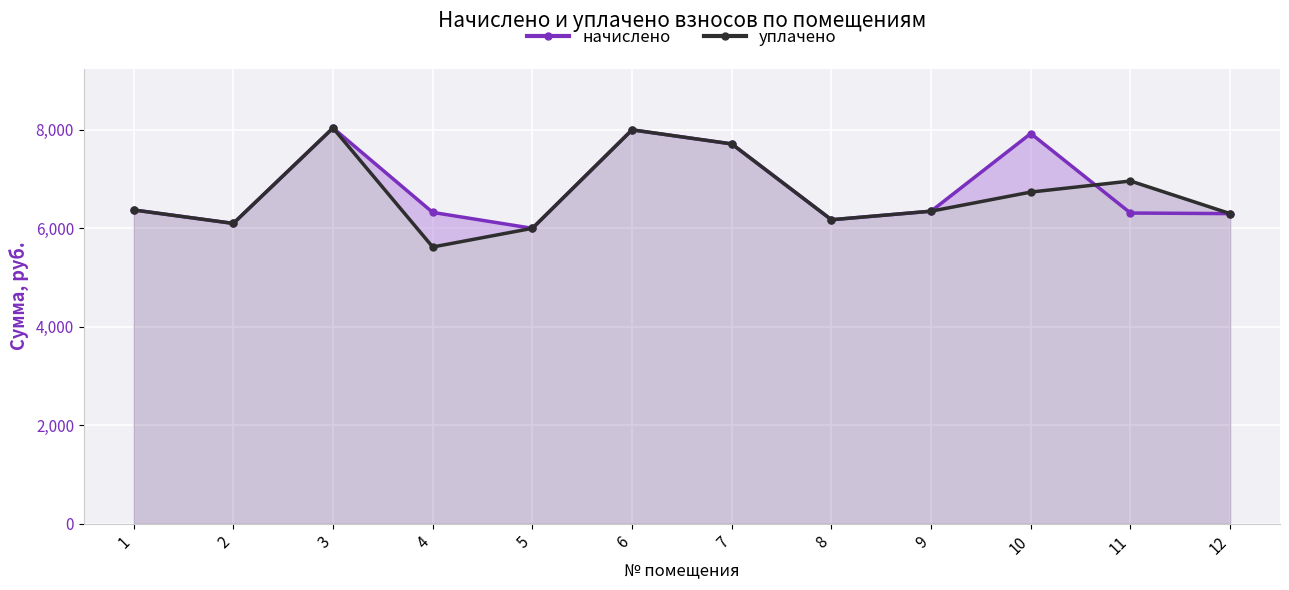

True or false: уплачено has a value of 4265.3 at 12.

False